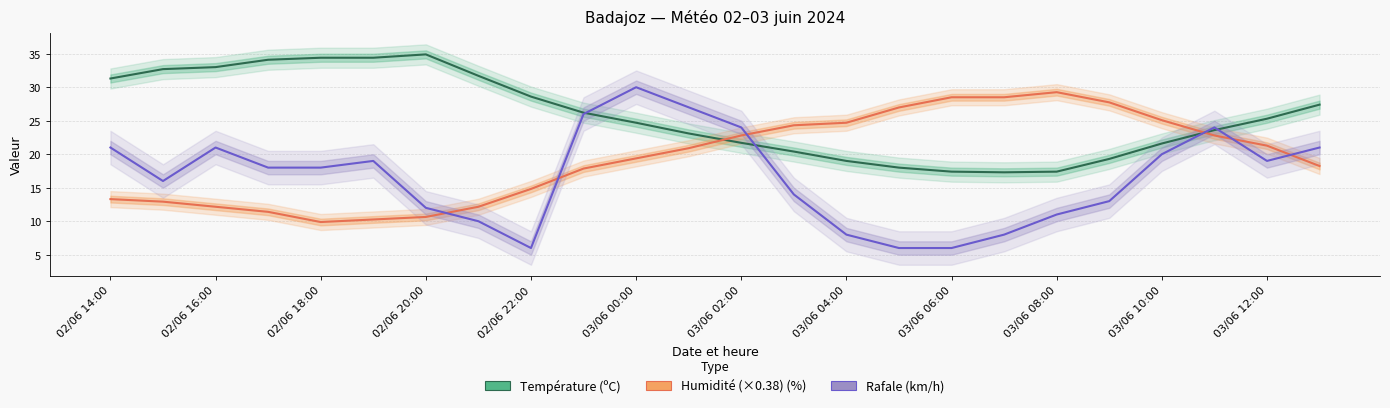

What is the average value of the Rafale (km/h) series?

16.6